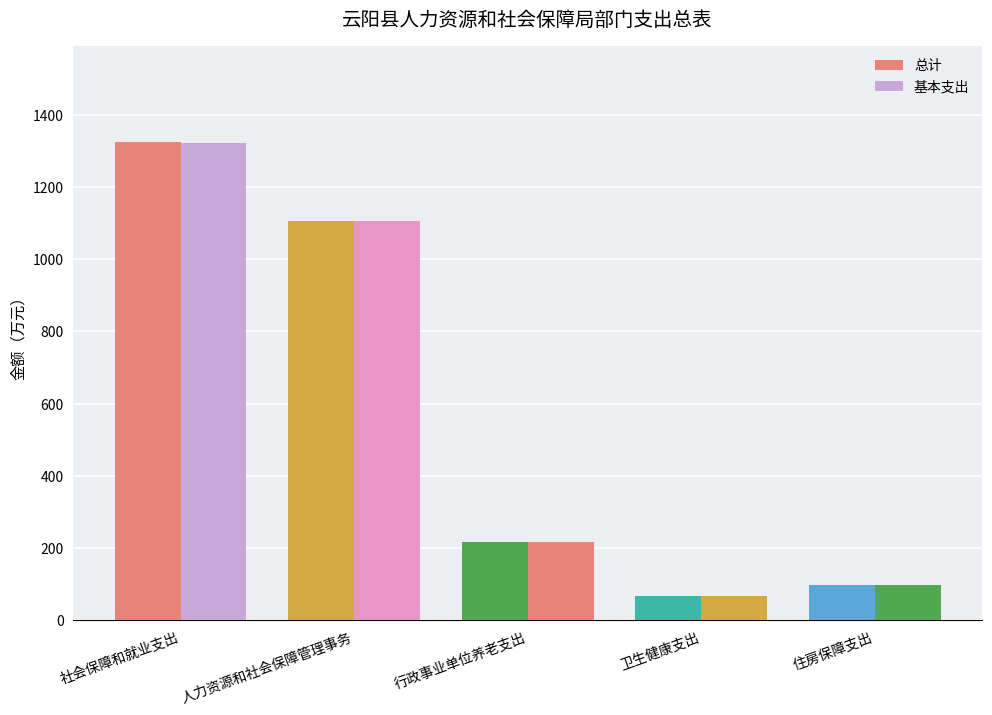

The value of 基本支出 at 卫生健康支出 is 66.6. True or false?

True